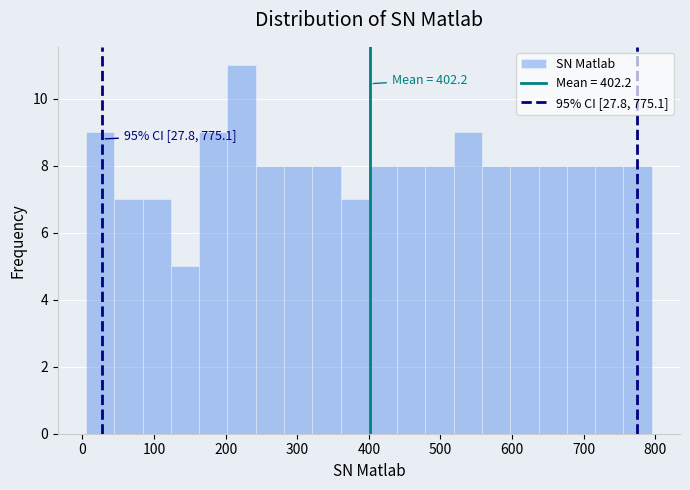

Read against the x-axis, roughly where is the centre of the tallest bar?

220